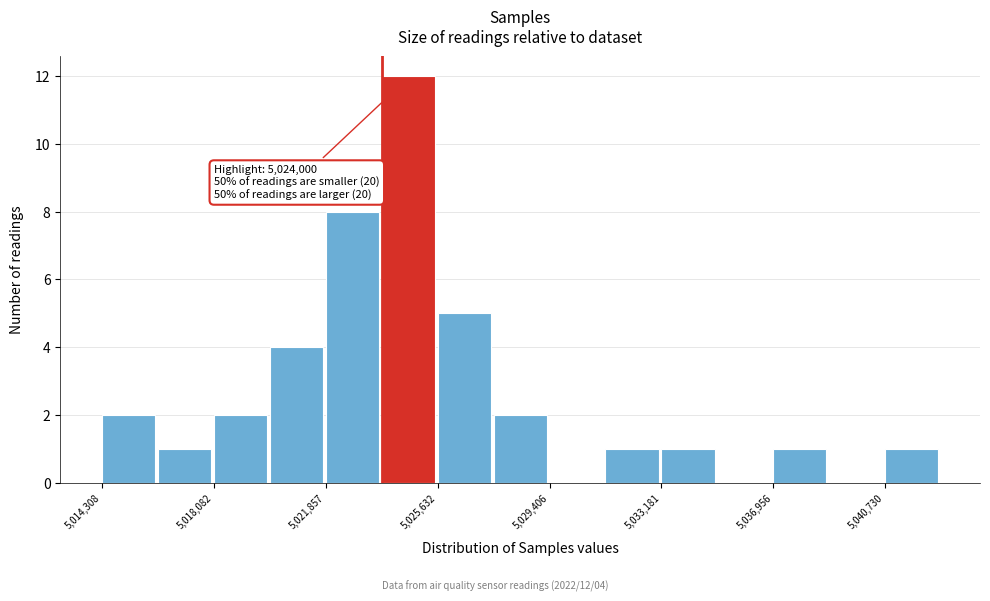

Around what value on the x-axis is the tallest bar? Give the approximate position of its centre, as read against the axis.

5024500